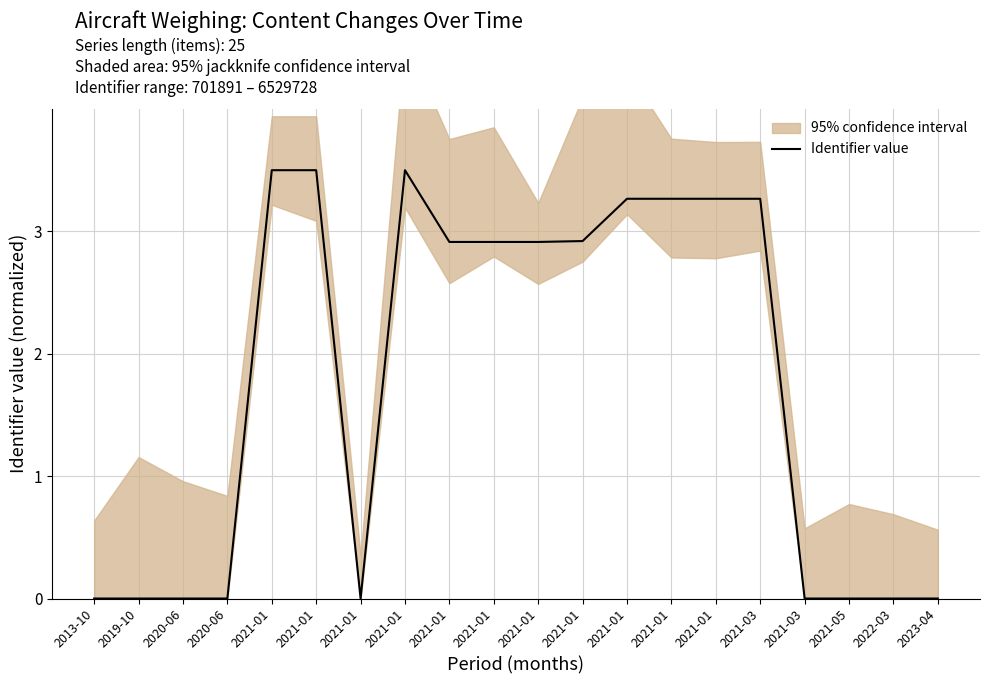

How many interior local valleys (lower than both neighbors) does the data have?

4